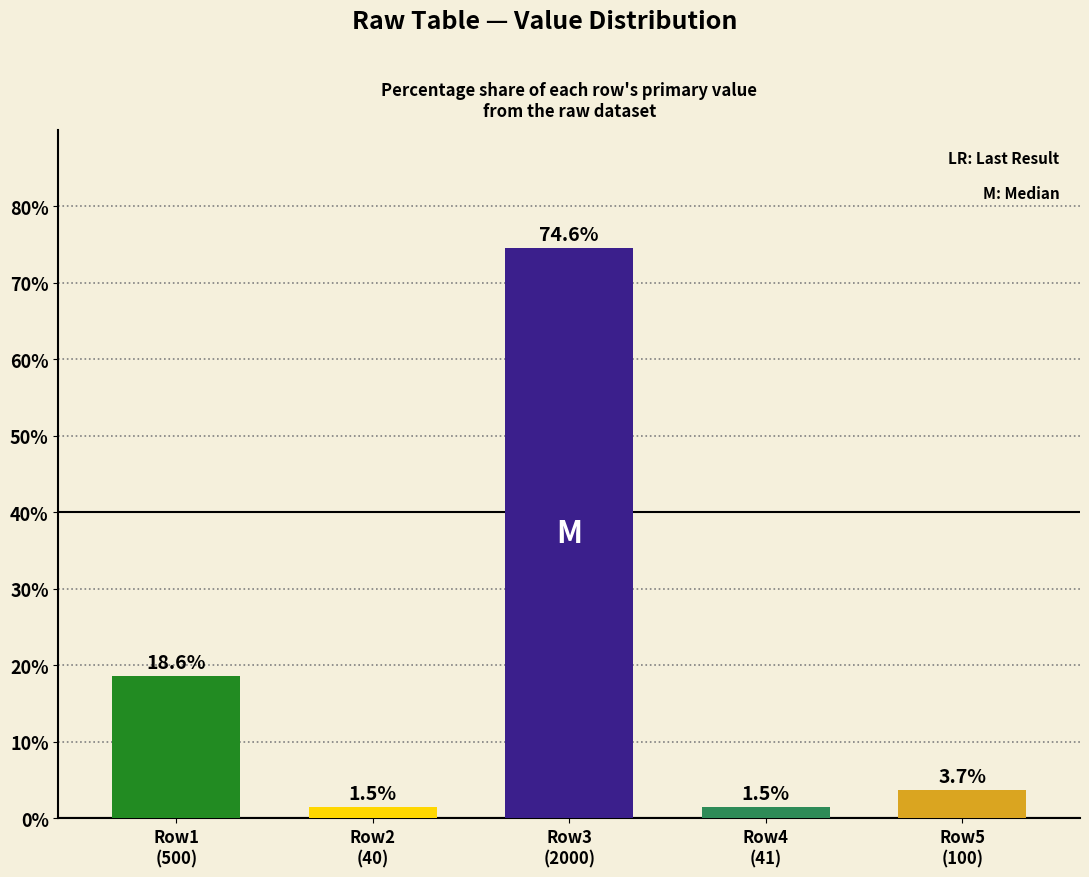

What is the approximate value at Row4
(41)?

1.5